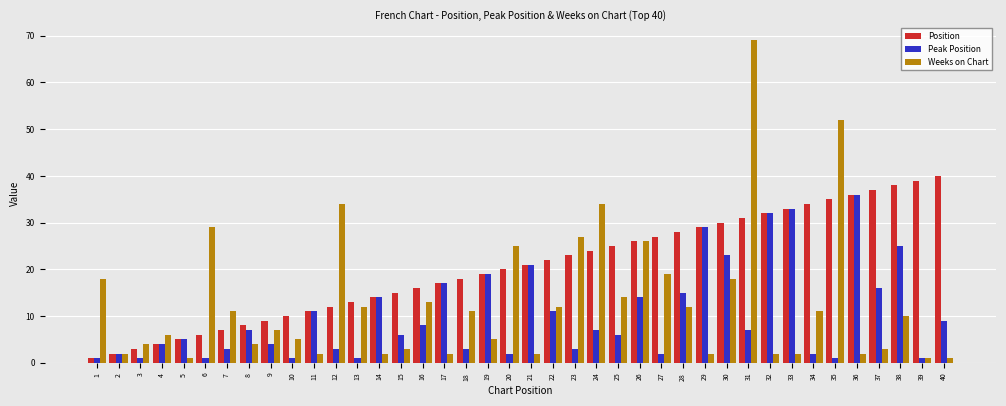

Reading left to right, extract all data points from this chart.

Position: 1	2	3	4	5	6	7	8	9	10	11	12	13	14	15	16	17	18	19	20	21	22	23	24	25	26	27	28	29	30	31	32	33	34	35	36	37	38	39	40
Peak Position: 1	2	1	4	5	1	3	7	4	1	11	3	1	14	6	8	17	3	19	2	21	11	3	7	6	14	2	15	29	23	7	32	33	2	1	36	16	25	1	9
Weeks on Chart: 18	2	4	6	1	29	11	4	7	5	2	34	12	2	3	13	2	11	5	25	2	12	27	34	14	26	19	12	2	18	69	2	2	11	52	2	3	10	1	1